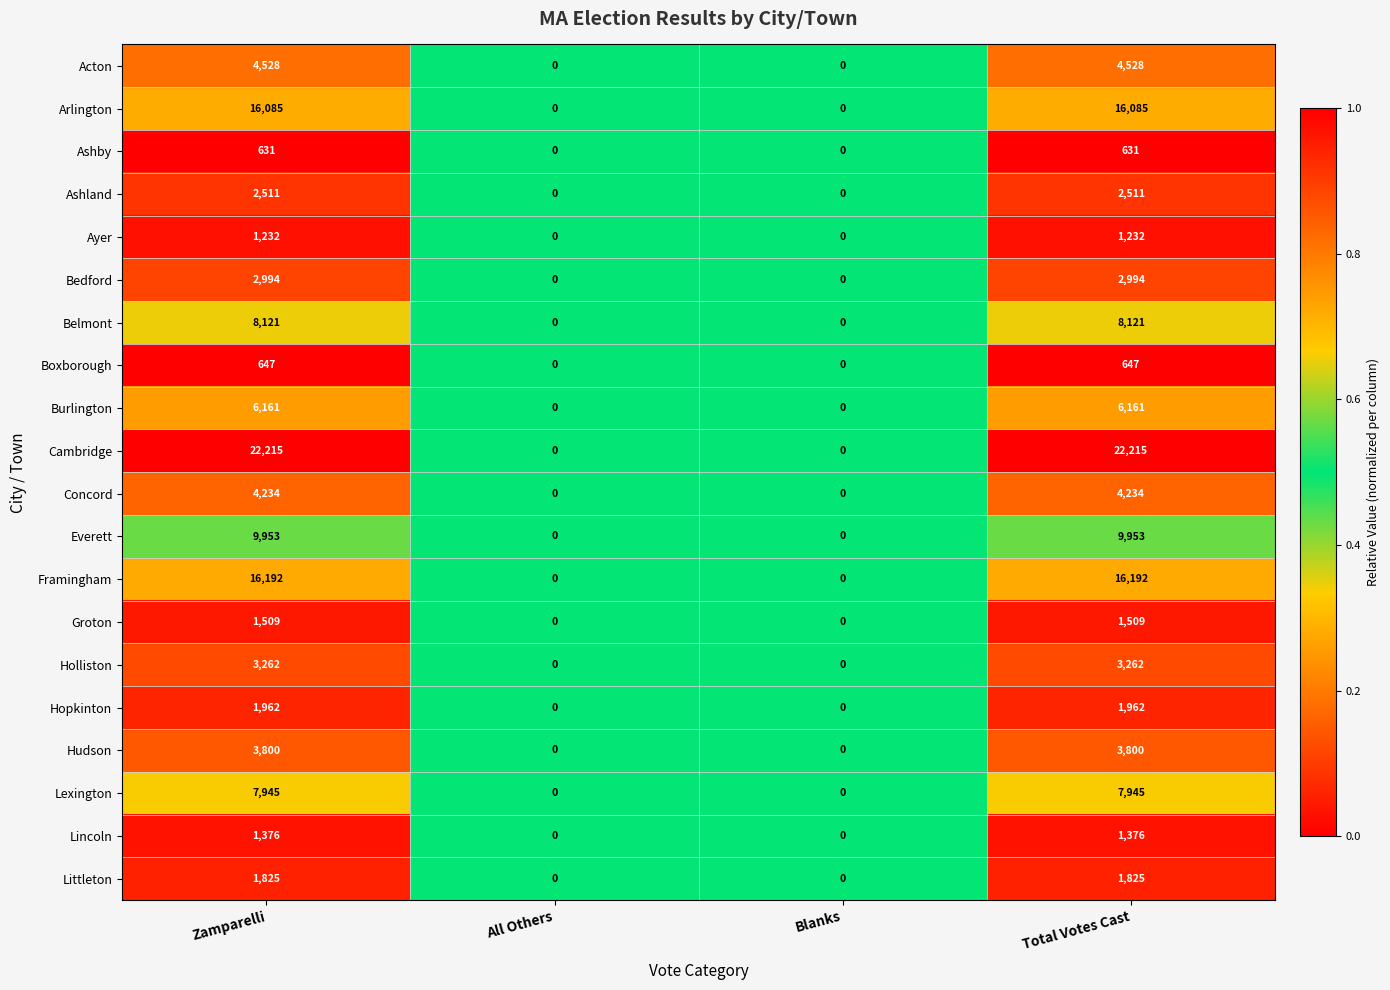

Which series has the largest range (max minus min)?

Cambridge